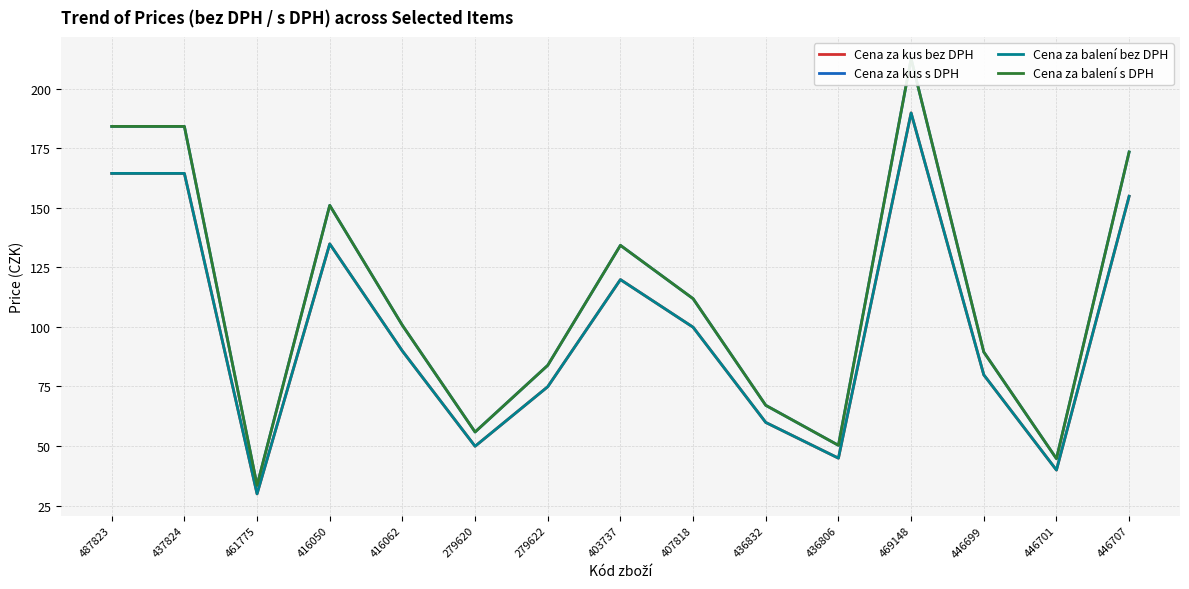

What is the total value across all series at 436832?

254.0